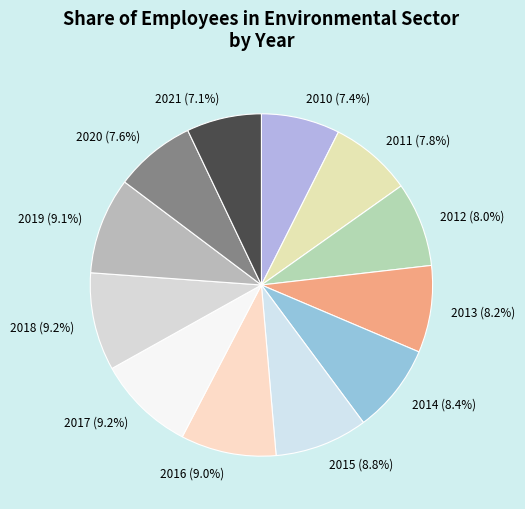

Is there any slice that represents more than half of the pie?

No